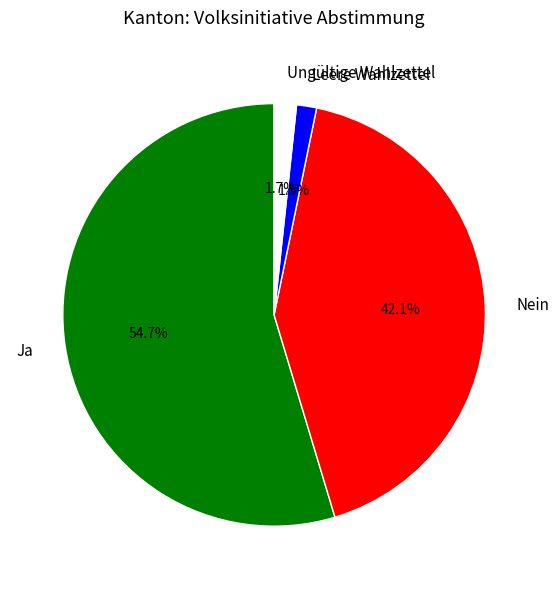

Which has a higher value, Ja or Nein?

Ja